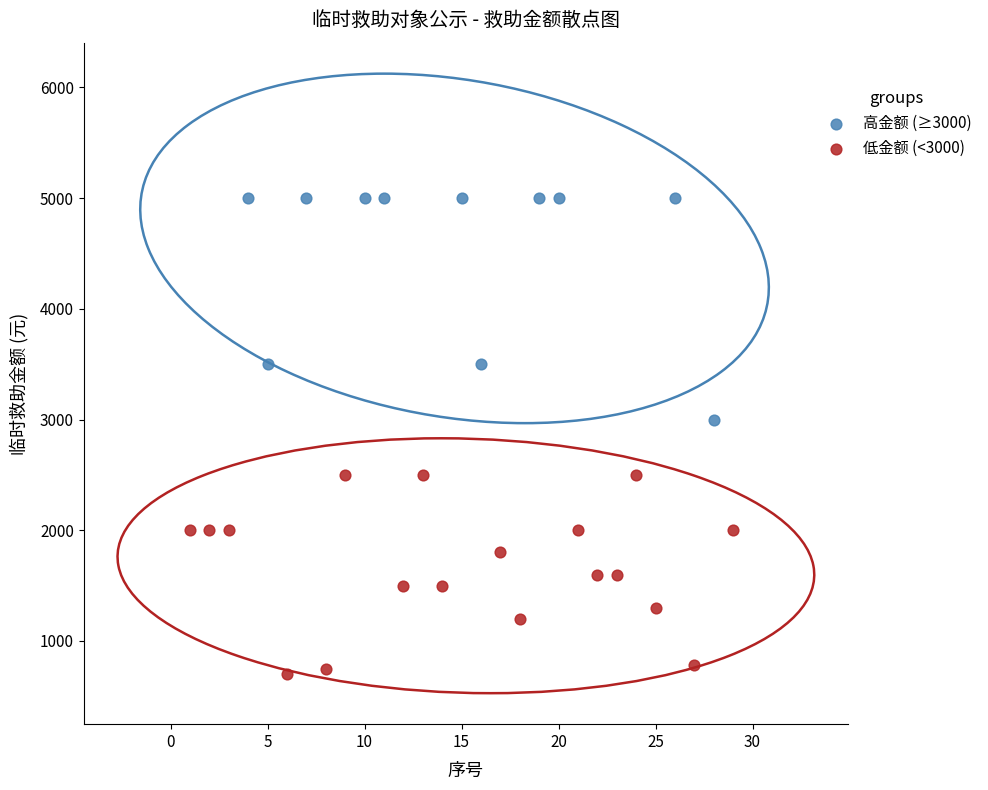

Which series contains the lowest Y value?

低金额 (<3000)